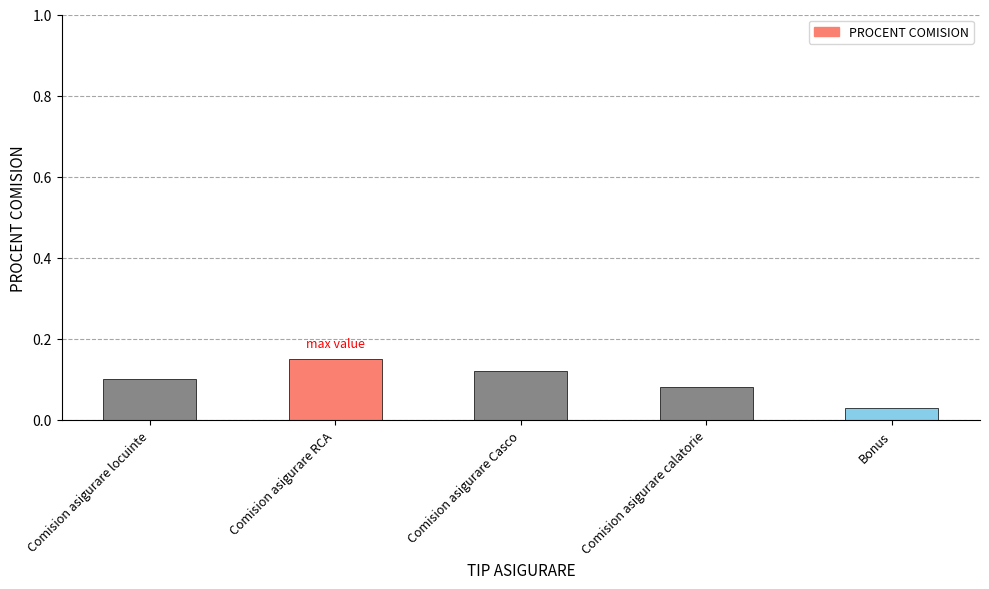

What is the sum of all values?

0.5